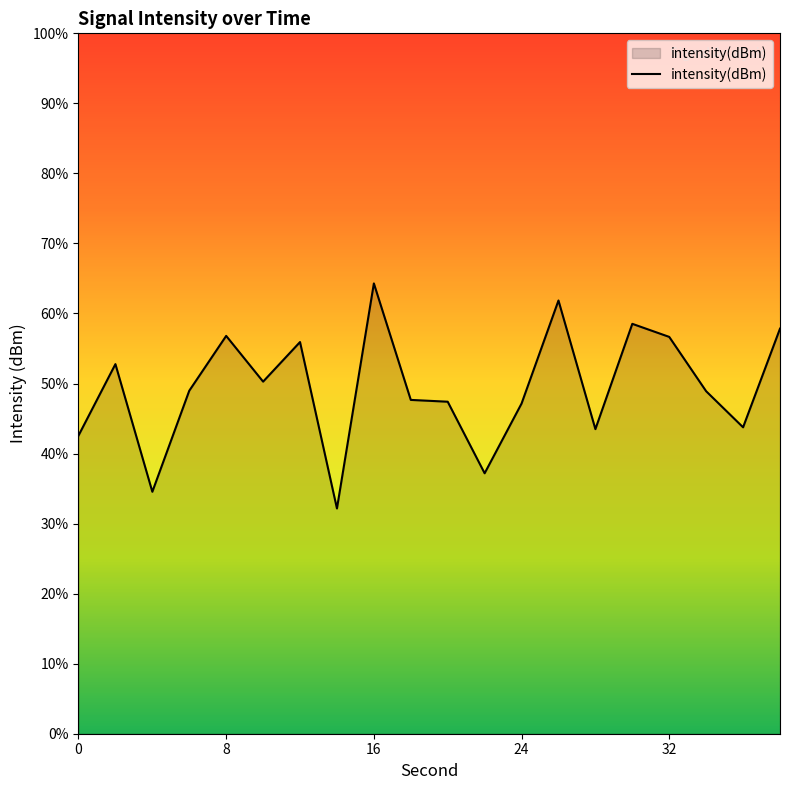

Count the number of categories in the chart.

20